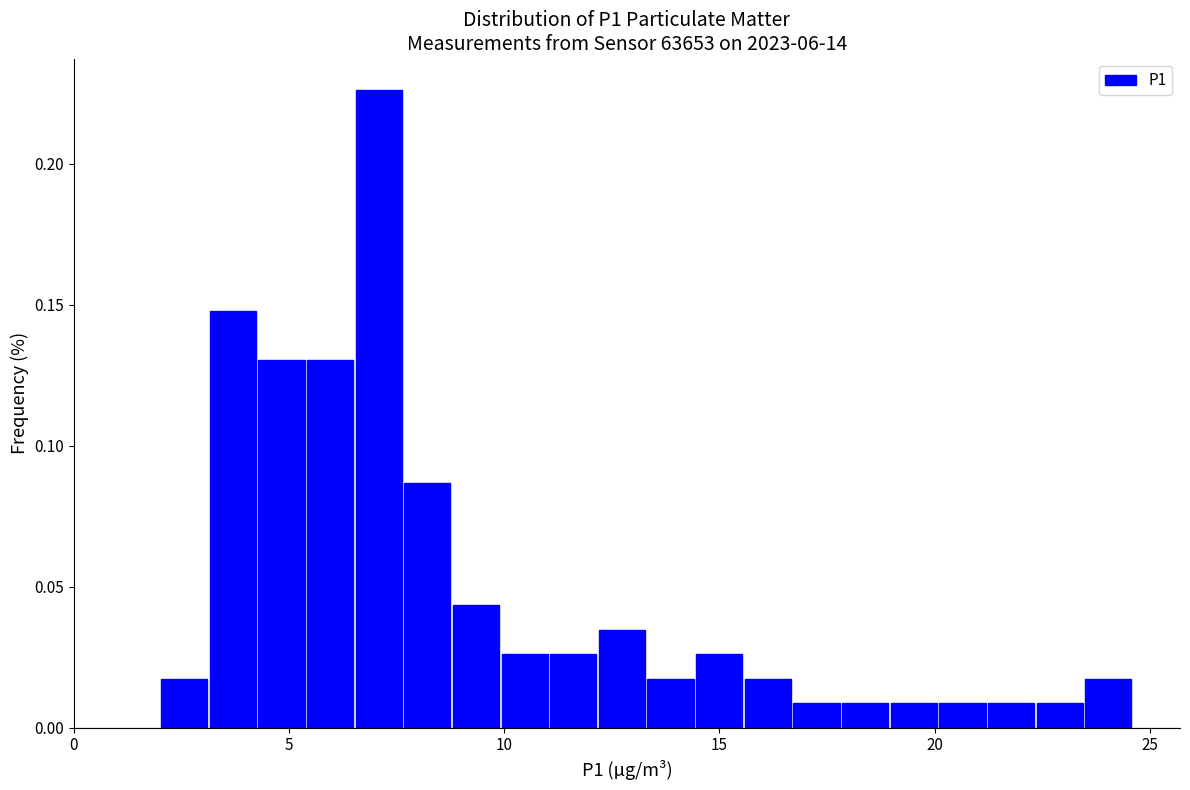

Around what value on the x-axis is the tallest bar? Give the approximate position of its centre, as read against the axis.

7.0